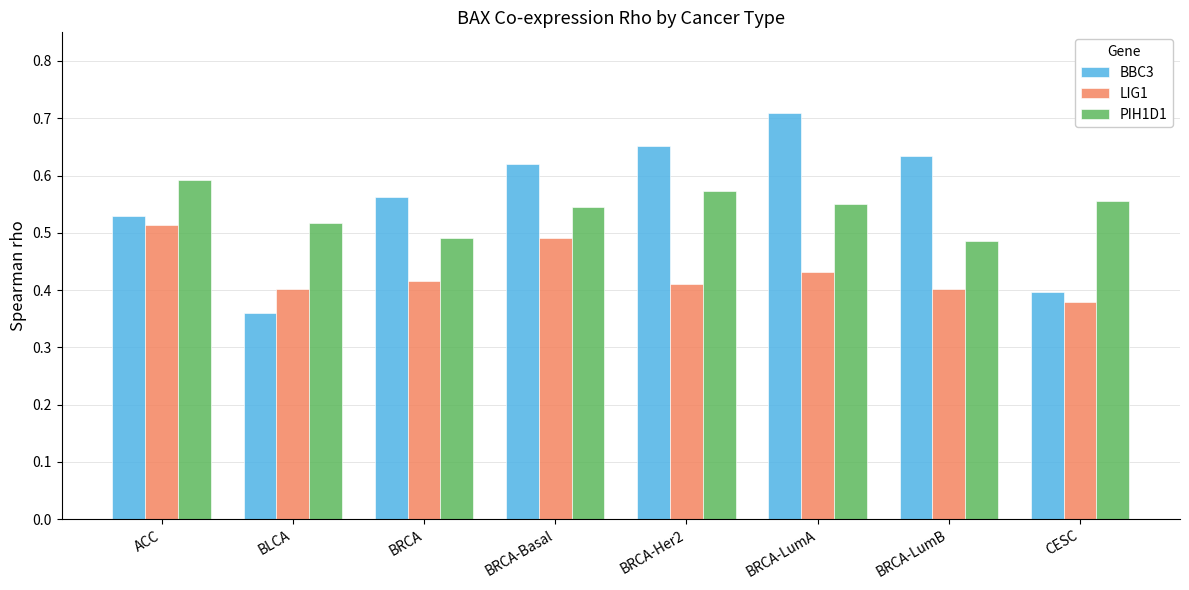

Which series has the widest spread of values?

BBC3